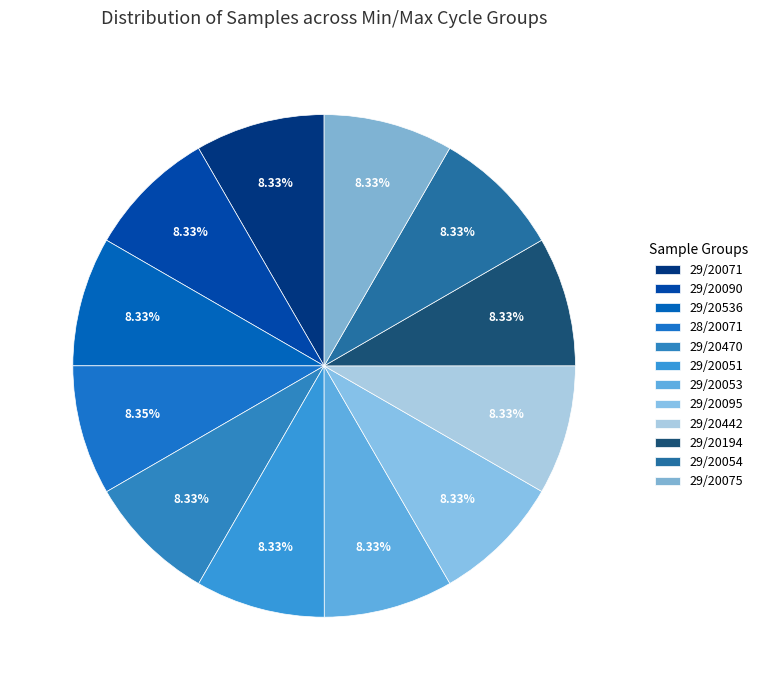

Approximately how many times larger is the value at 29/20194 compared to 29/20536?

1.0